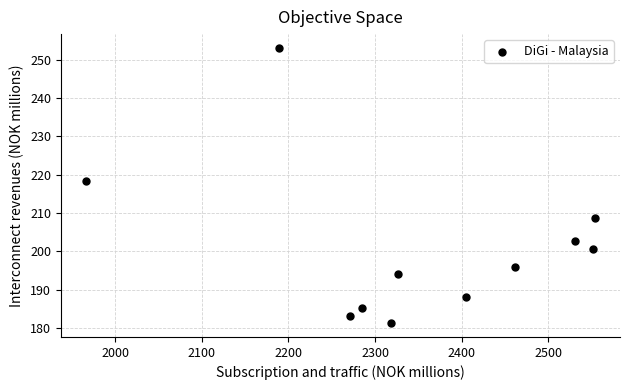

What is the range of X values (max minus min)?

586.8